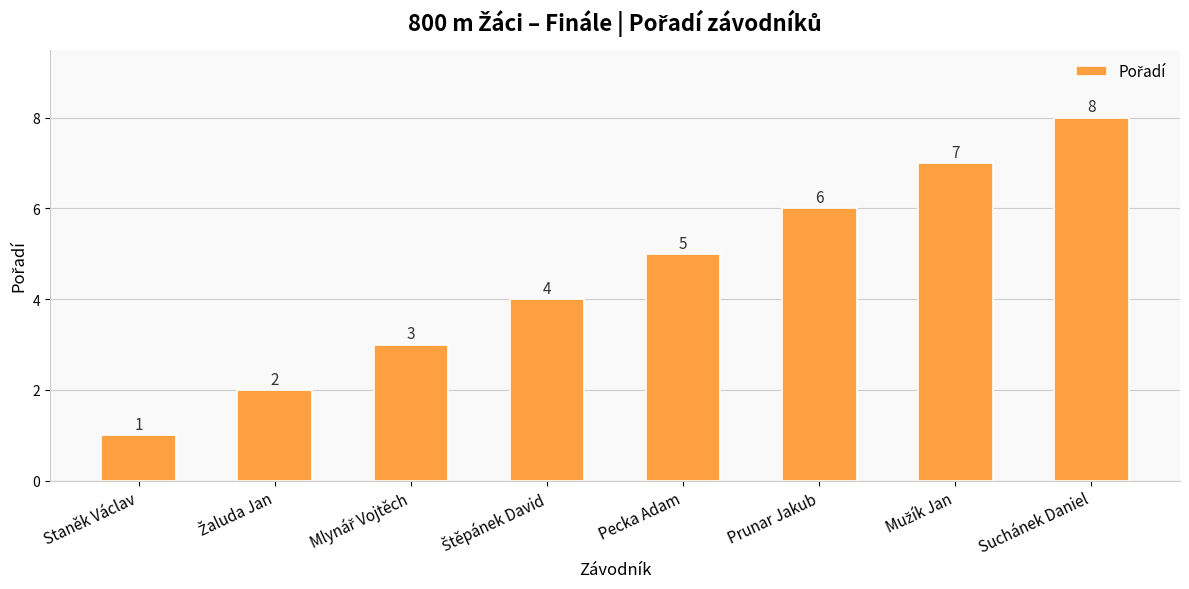

What is the greatest value displayed?

8